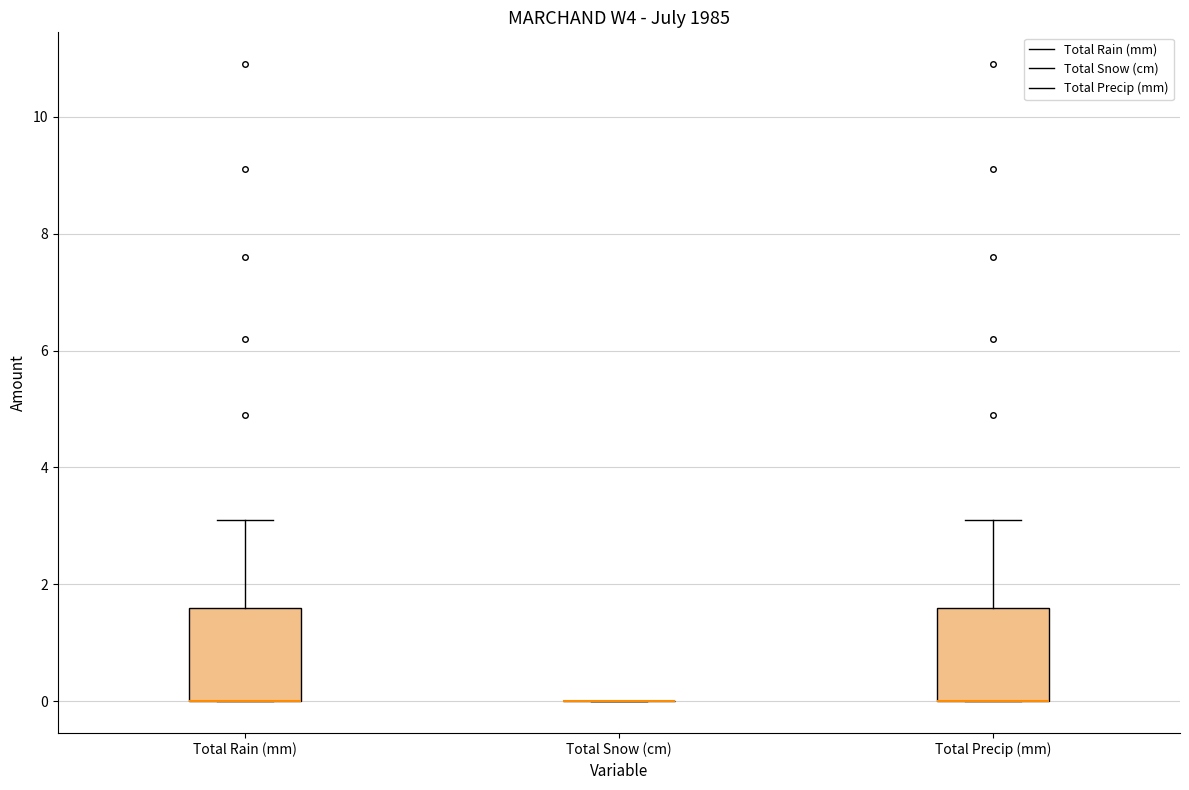

Reading left to right, read every box against the y-axis: the position of its median line, the range the box covers, and the ends of its whiskers. The values are not printed on the chart, so give them approximately, as read against the axis.

Total Rain (mm): median 0.0 (drawn on the box's lower edge), box 0.0 to 1.6, whiskers 0.0 to 3.2
Total Snow (cm): box collapsed to a line at 0.0, whiskers 0.0 to 0.0
Total Precip (mm): median 0.0 (drawn on the box's lower edge), box 0.0 to 1.6, whiskers 0.0 to 3.2